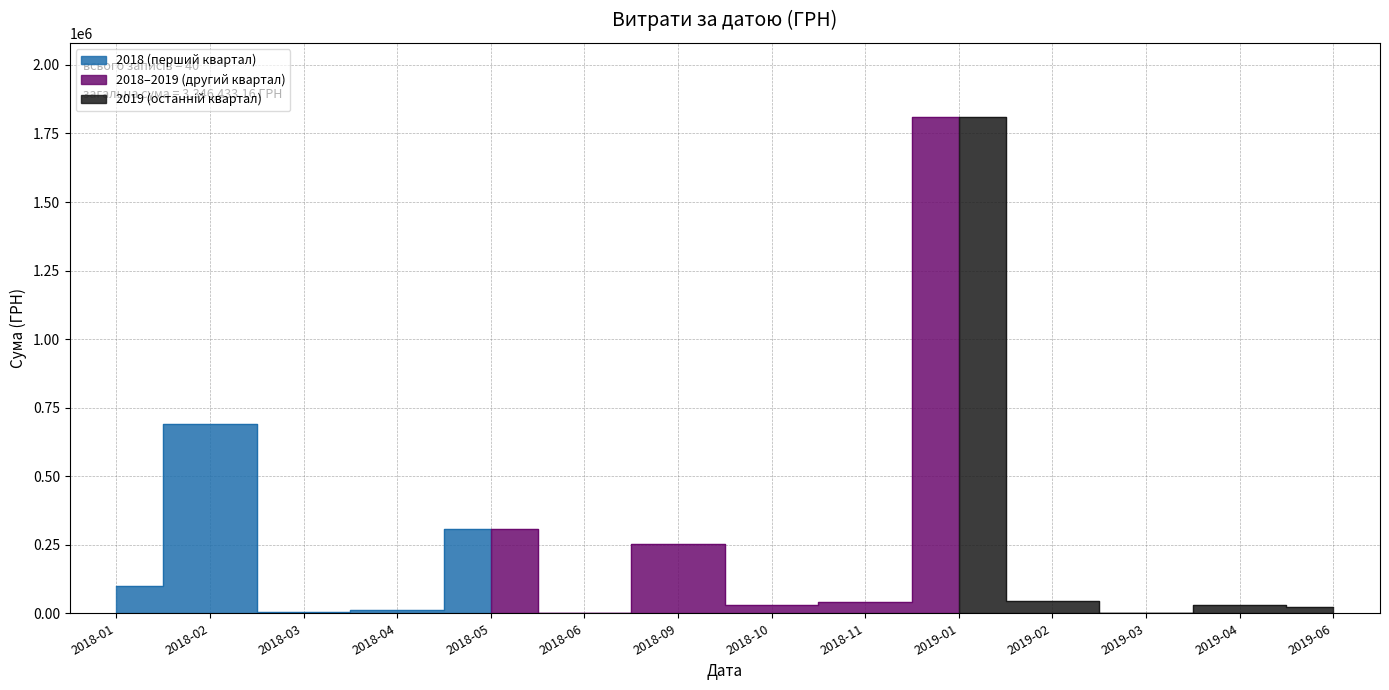

Does the chart display data point markers on the line(s)?

No